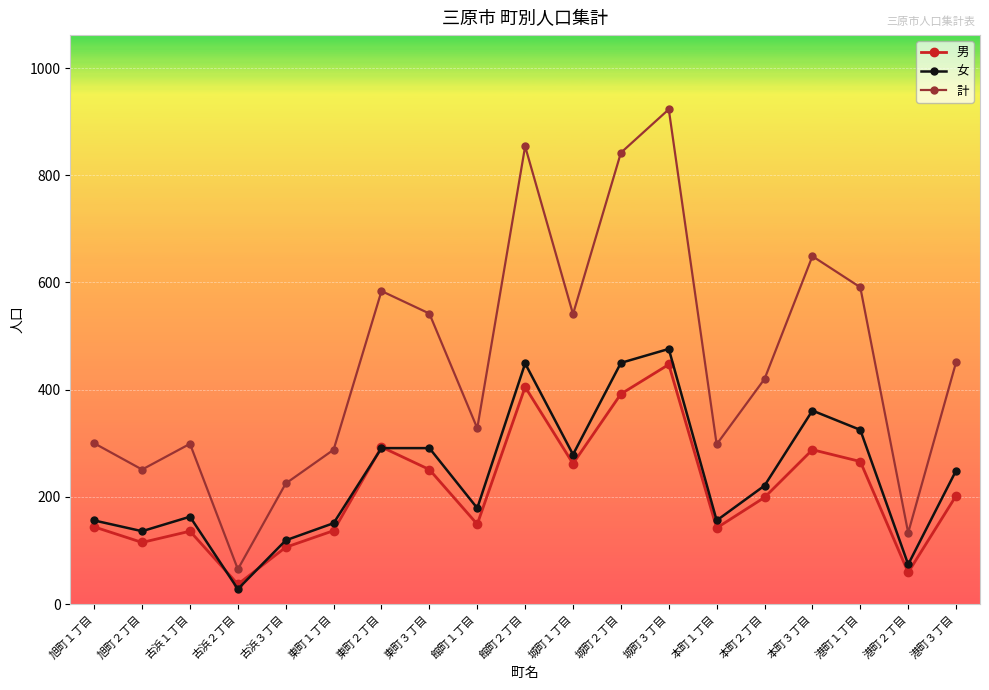

True or false: 計 and 女 cross at least once.

False